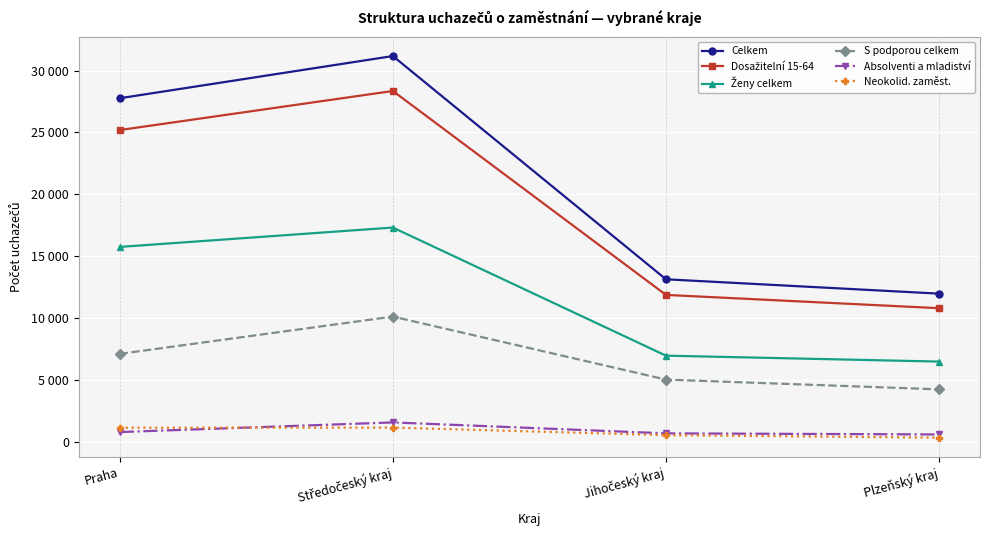

Which category has the lowest value across all series?

Plzeňský kraj